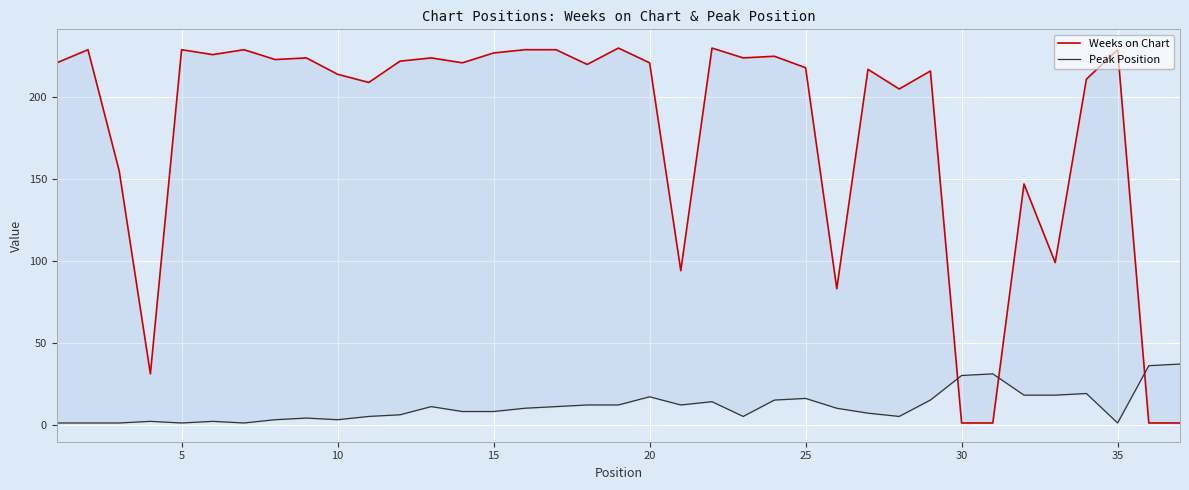

Reading left to right, extract all data points from this chart.

Weeks on Chart: 221	229	155	31	229	226	229	223	224	214	209	222	224	221	227	229	229	220	230	221	94	230	224	225	218	83	217	205	216	1	1	147	99	211	229	1	1
Peak Position: 1	1	1	2	1	2	1	3	4	3	5	6	11	8	8	10	11	12	12	17	12	14	5	15	16	10	7	5	15	30	31	18	18	19	1	36	37